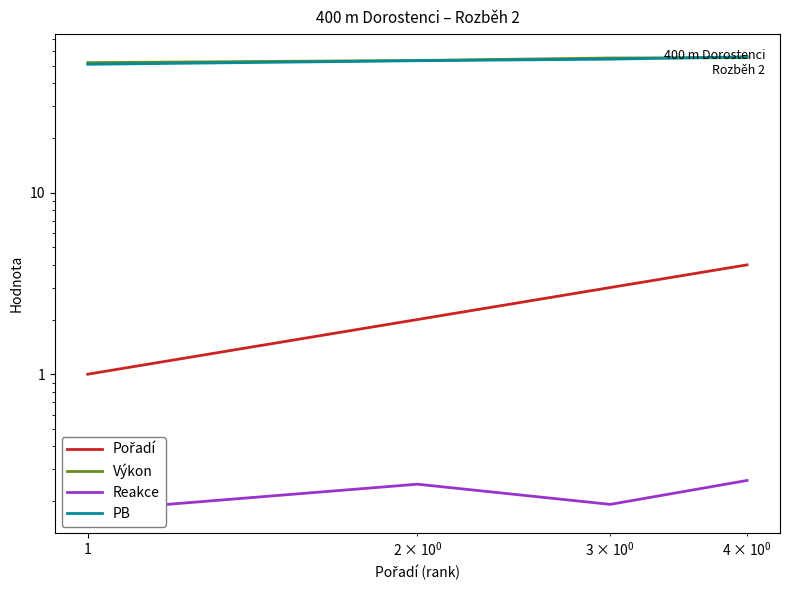

What is the sum of all Reakce values?

0.9